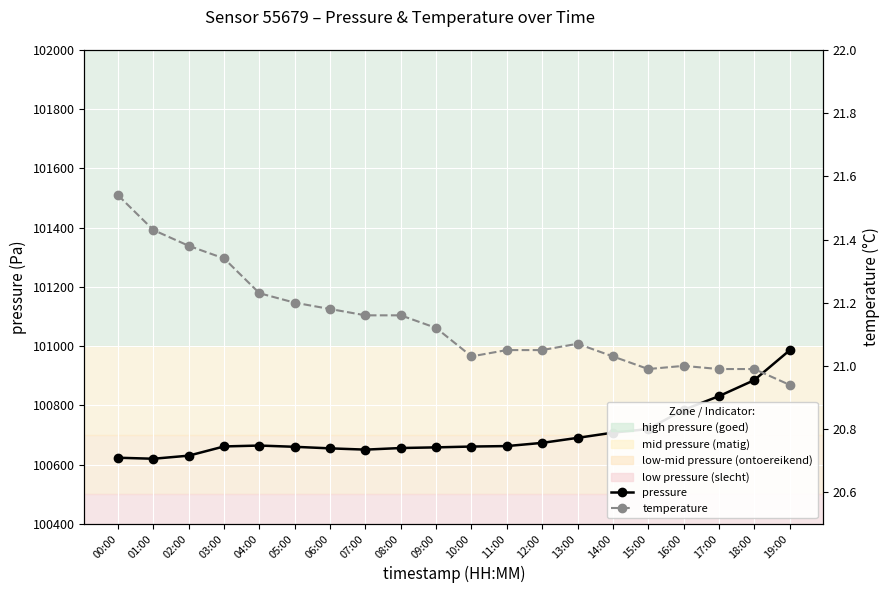

What is the difference between the maximum and second lowest values in the pressure series?

362.6